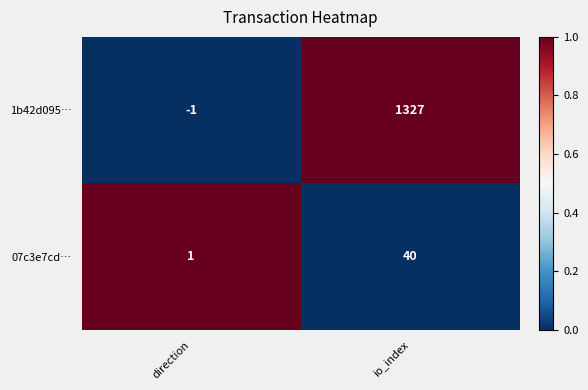

What is the difference between the 07c3e7cd… values at direction and io_index?

39